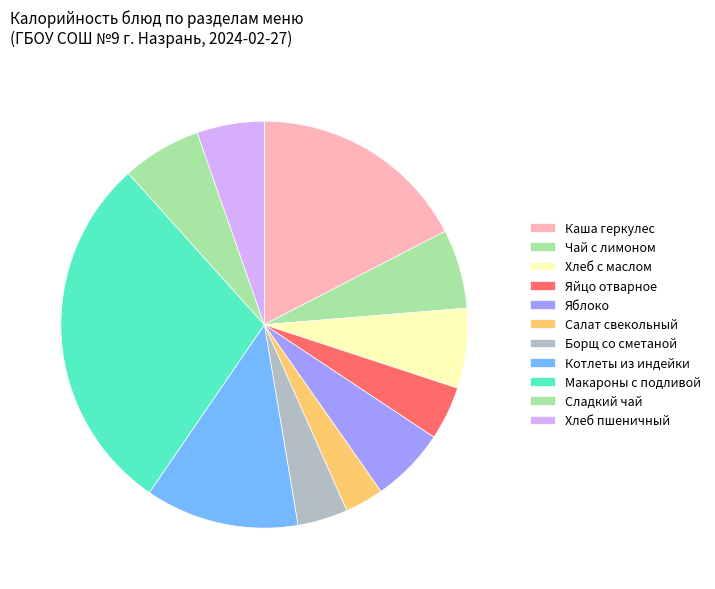

How many slices are in this pie chart?

11